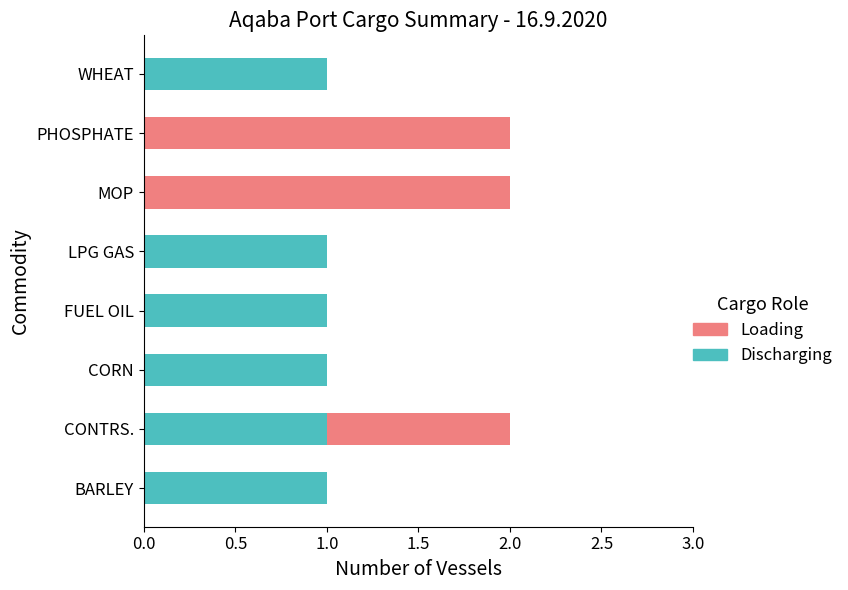

The Discharging series shows 1 at BARLEY. True or false?

True